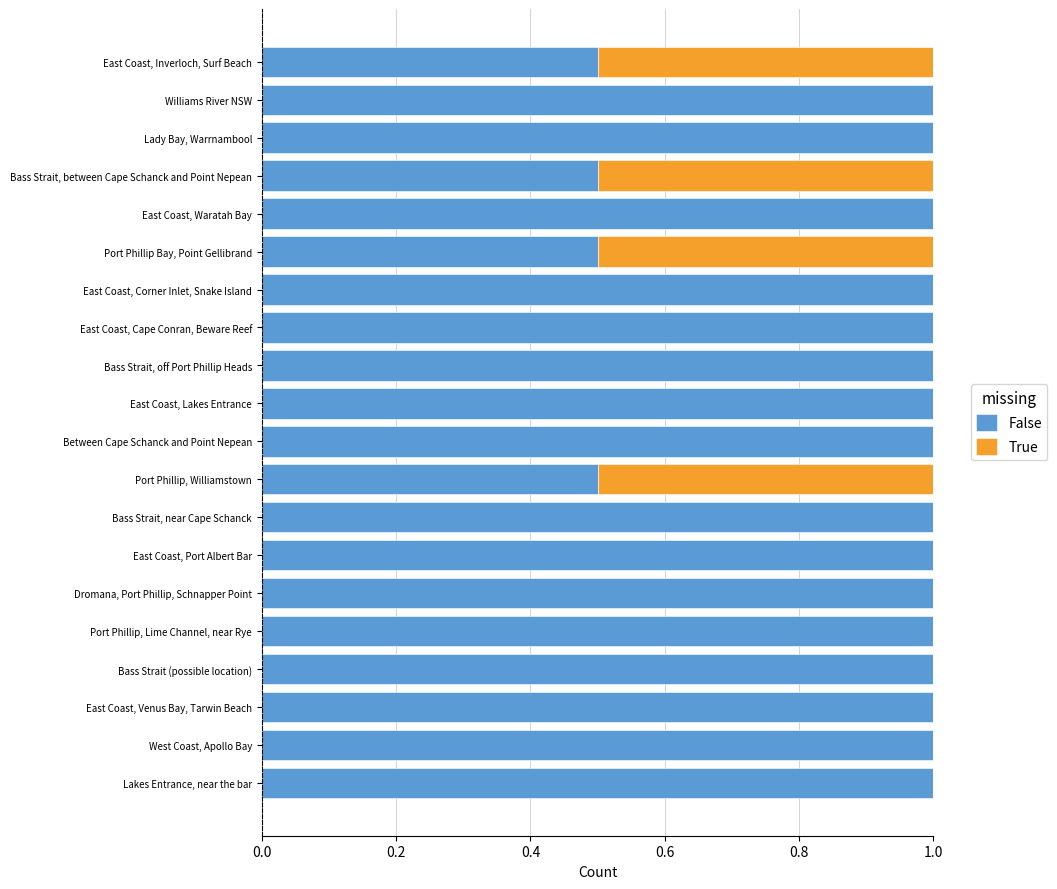

Is it true that False equals 0.5 at Bass Strait, between Cape Schanck and Point Nepean?

True